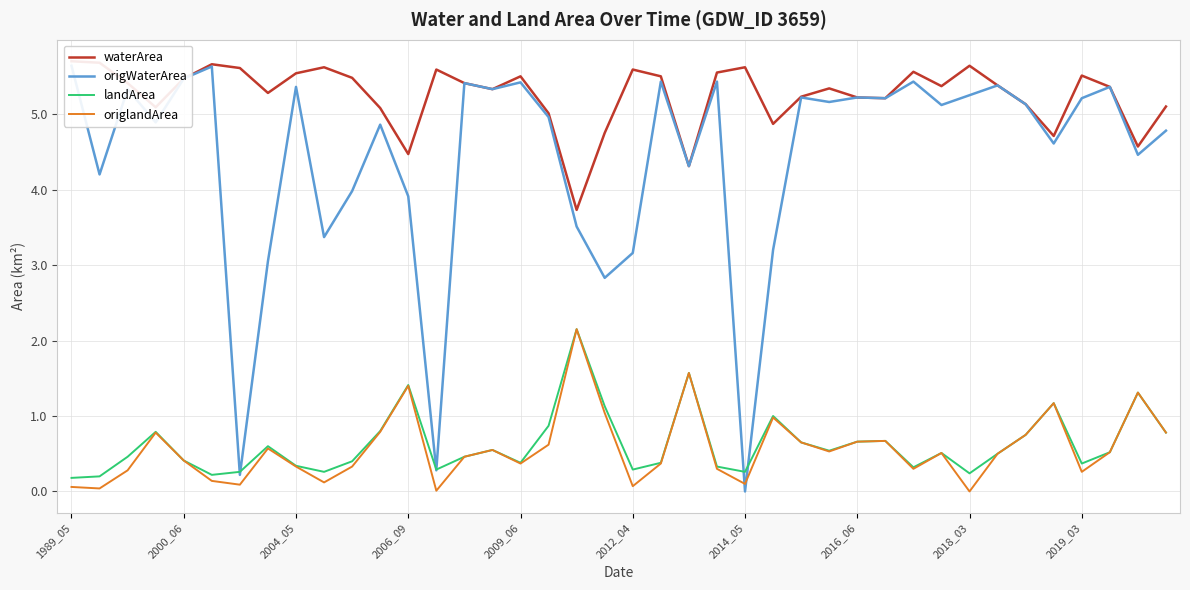

What is the sum of all origWaterArea values?

176.7